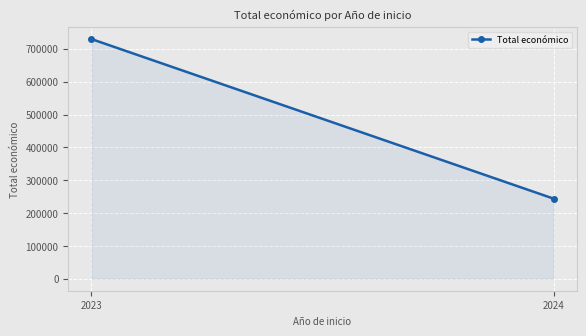

What is the value of the 2nd point from the left?

243872